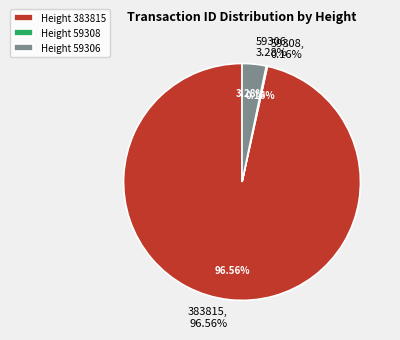

Combined, do 383815 and 59306 account for over 50%?

Yes